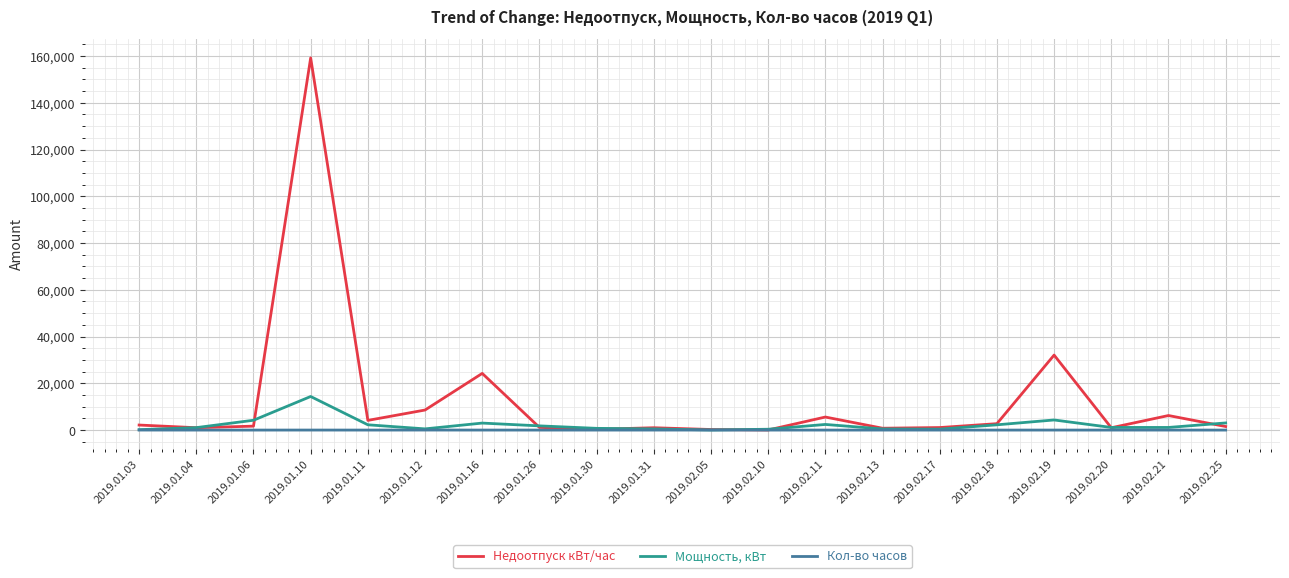

In Кол-во часов, how many points are lower than both neighbors (excluding endpoints)?

7